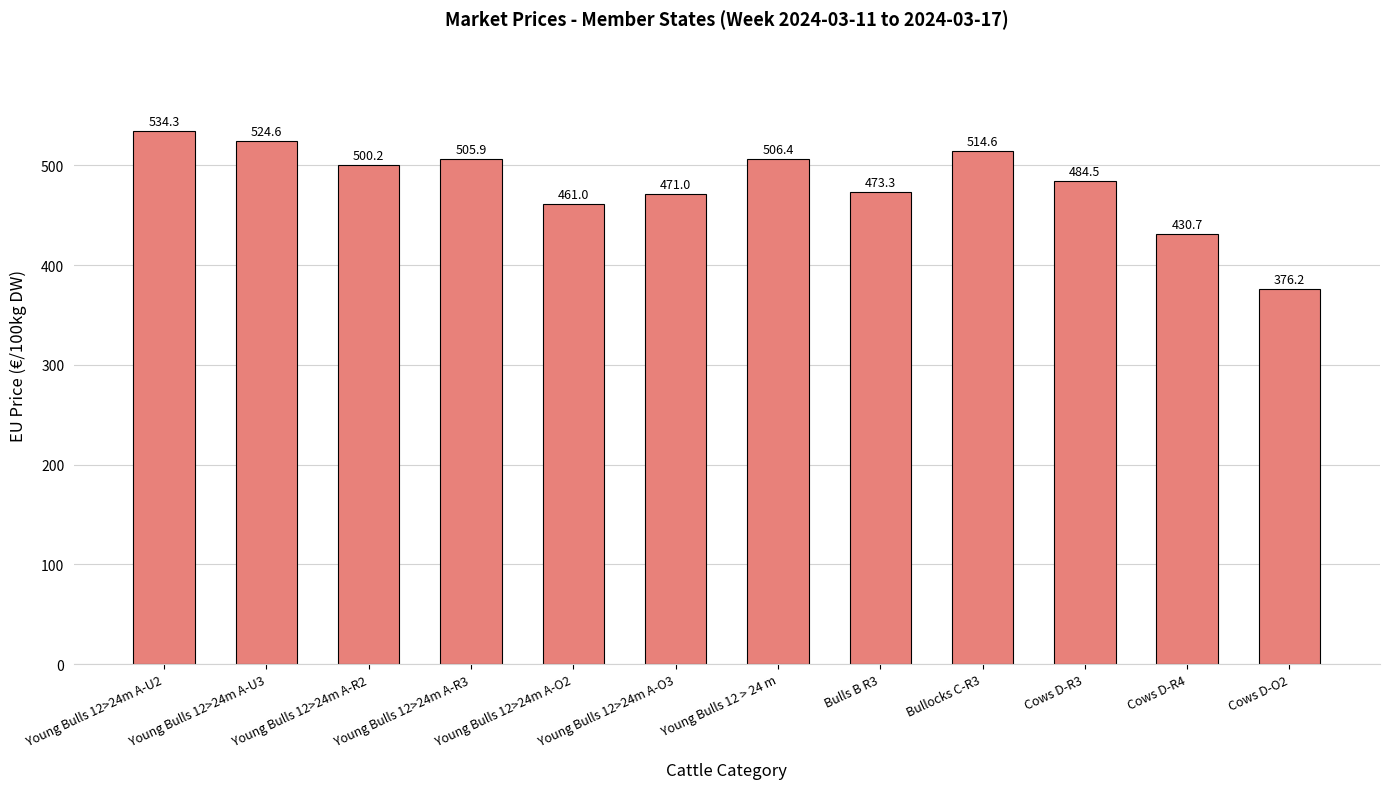

Approximately how many times larger is the value at Young Bulls 12>24m A-U2 compared to Young Bulls 12>24m A-R2?

1.1